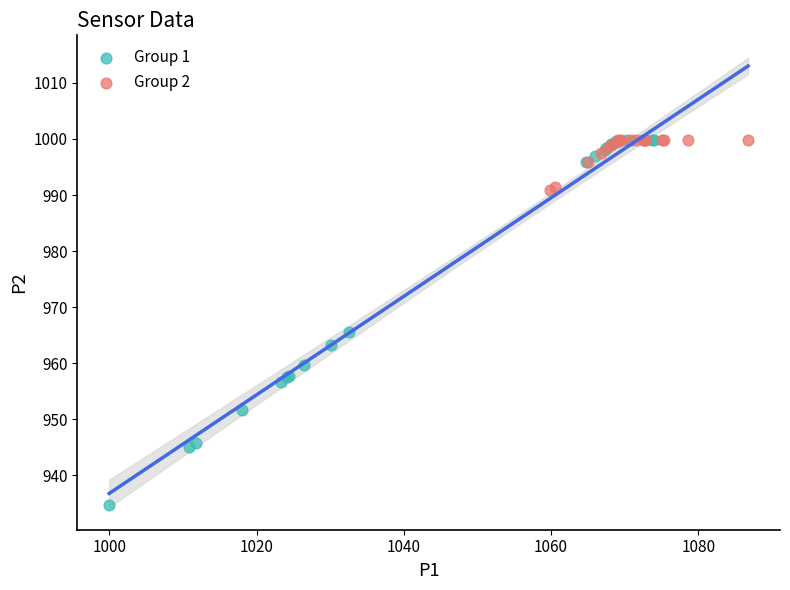

Which series reaches the minimum Y coordinate?

Group 1